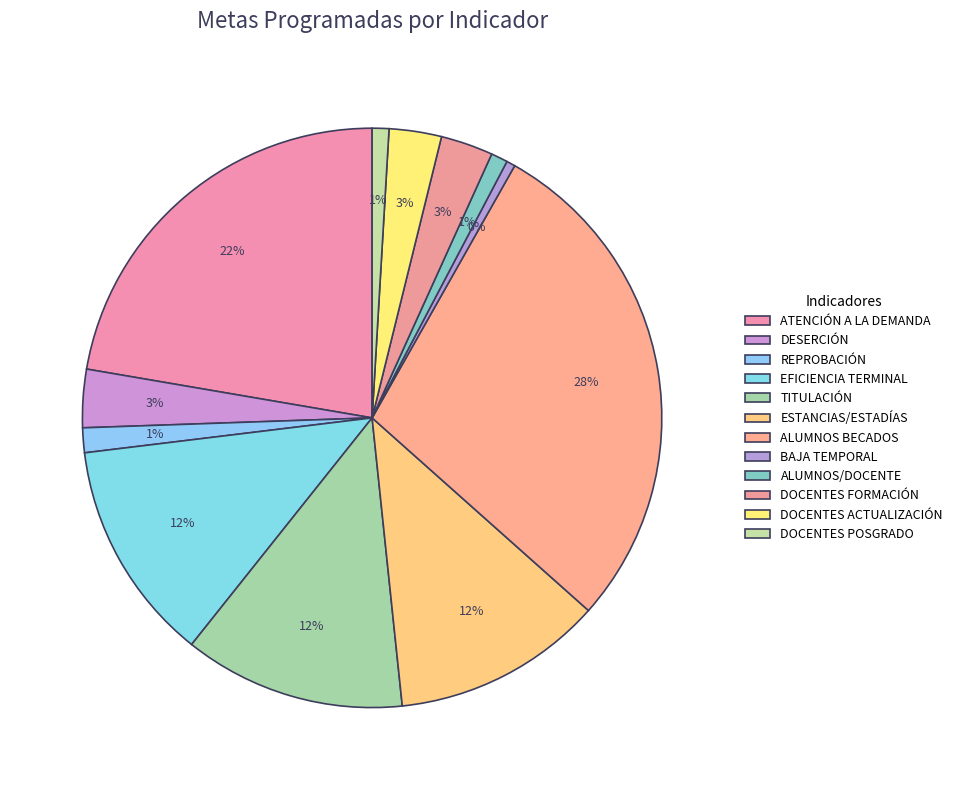

How many segments does this pie chart have?

12